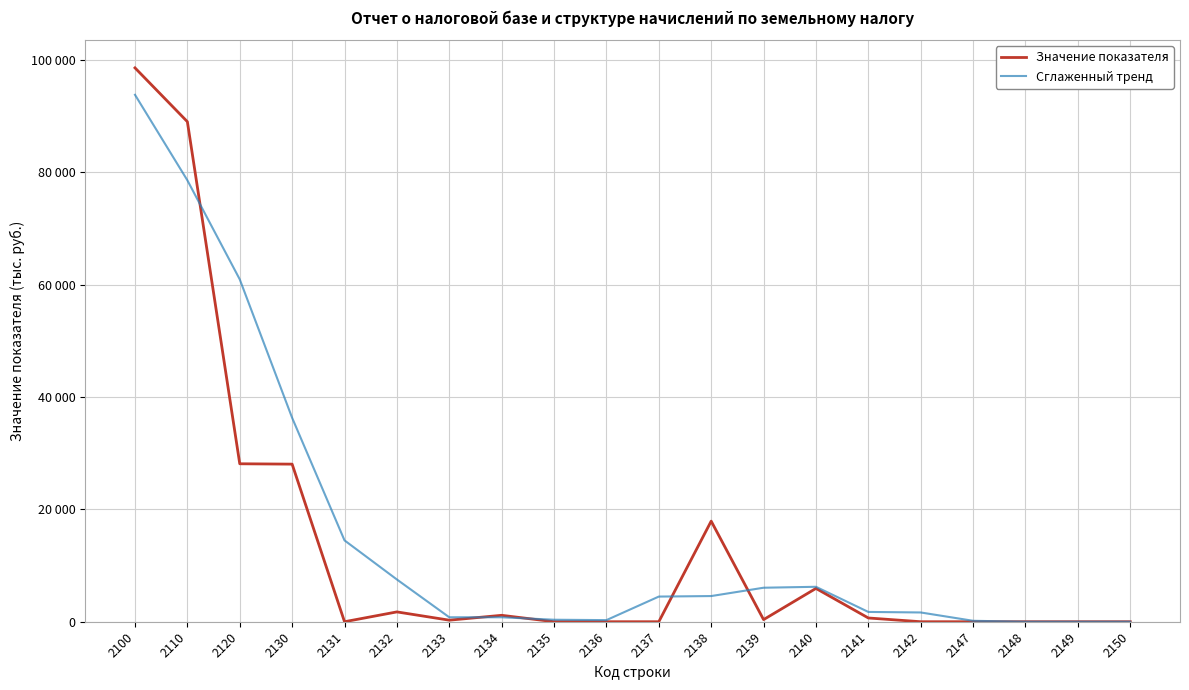

List the series in order of their overall mean, lowest first.

Значение показателя, Сглаженный тренд